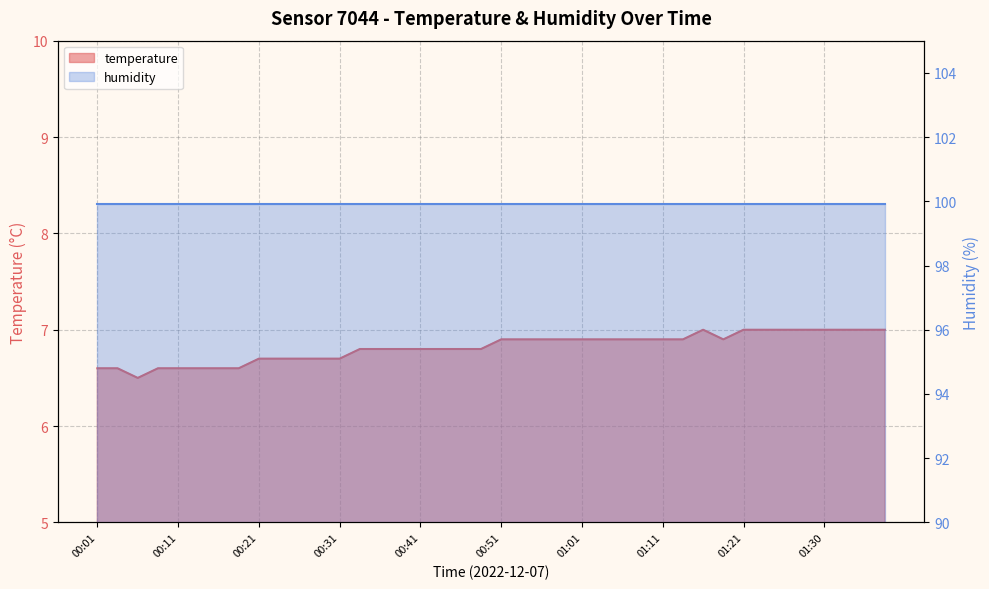

Reading left to right, list all the values displayed in this chart.

00:01=6.6	00:04=6.6	00:06=6.5	00:09=6.6	00:11=6.6	00:14=6.6	00:16=6.6	00:19=6.6	00:21=6.7	00:24=6.7	00:26=6.7	00:29=6.7	00:31=6.7	00:34=6.8	00:36=6.8	00:38=6.8	00:41=6.8	00:43=6.8	00:46=6.8	00:48=6.8	00:51=6.9	00:53=6.9	00:56=6.9	00:58=6.9	01:01=6.9	01:03=6.9	01:06=6.9	01:08=6.9	01:11=6.9	01:13=6.9	01:16=7.0	01:18=6.9	01:21=7.0	01:23=7.0	01:26=7.0	01:28=7.0	01:30=7.0	01:33=7.0	01:36=7.0	01:38=7.0